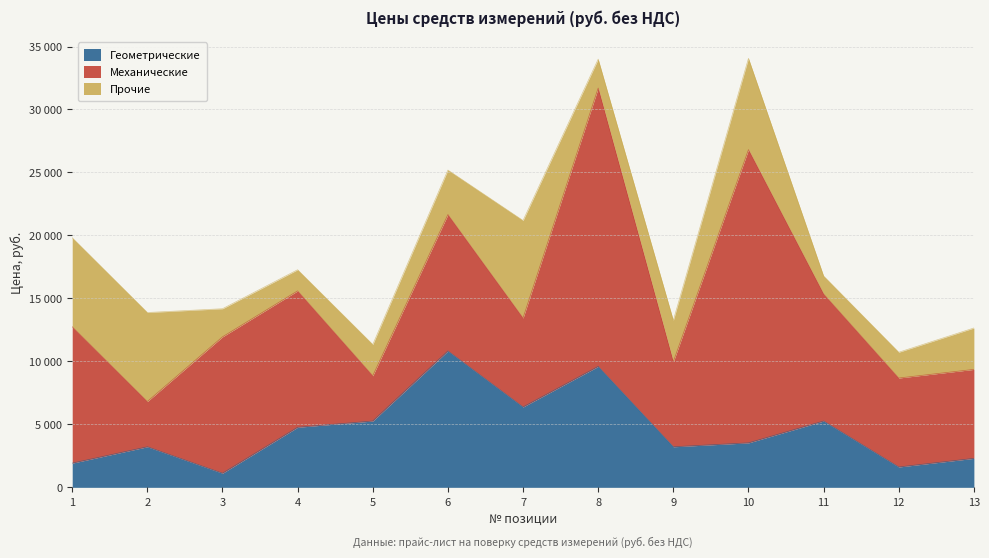

Which has a higher value, 3 or 4?

4